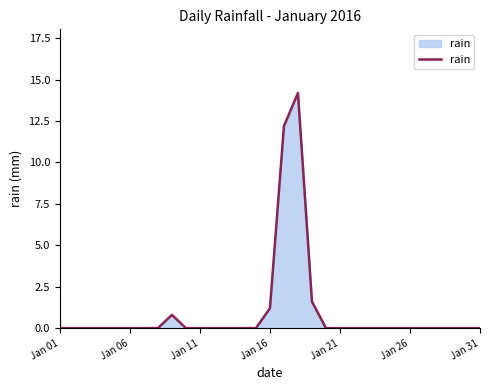

What is the greatest value displayed?

14.2